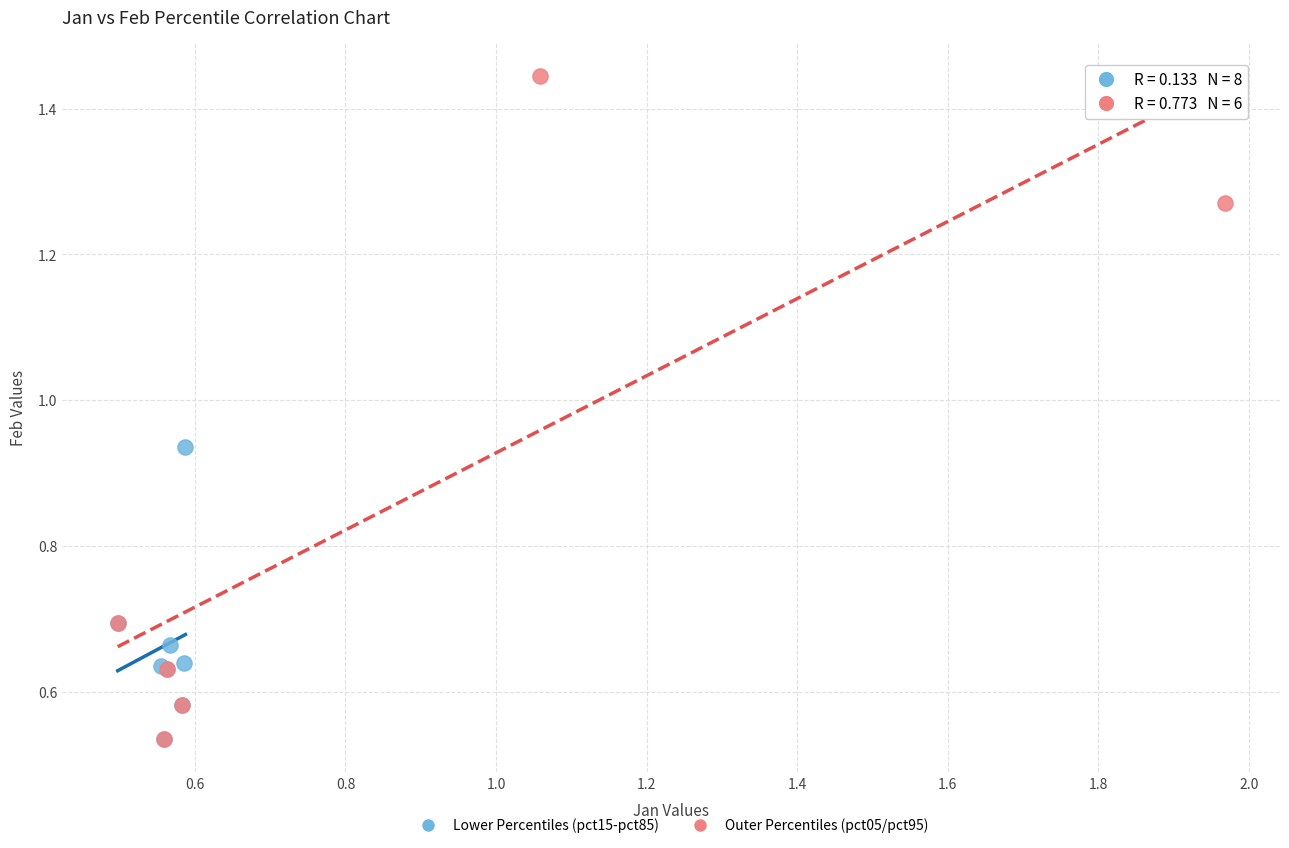

Which series has the largest Y range (max minus min)?

Outer Percentiles (pct05/pct95)